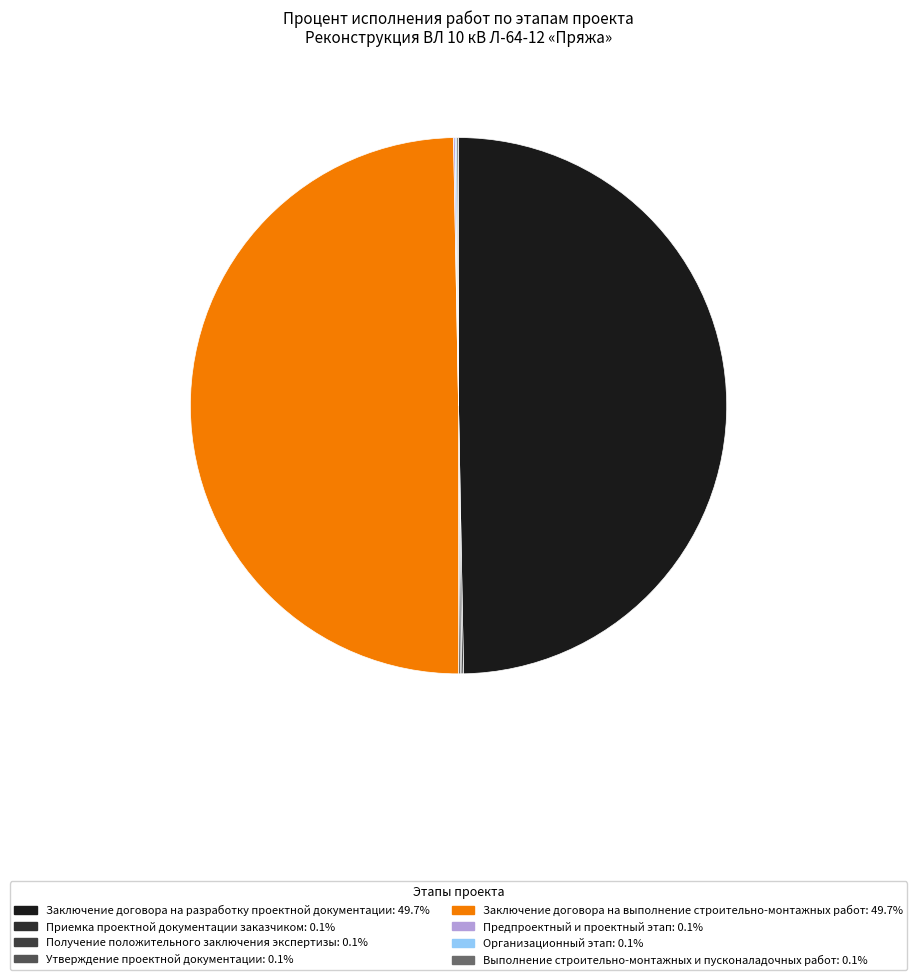

Is there a majority slice in this chart?

No